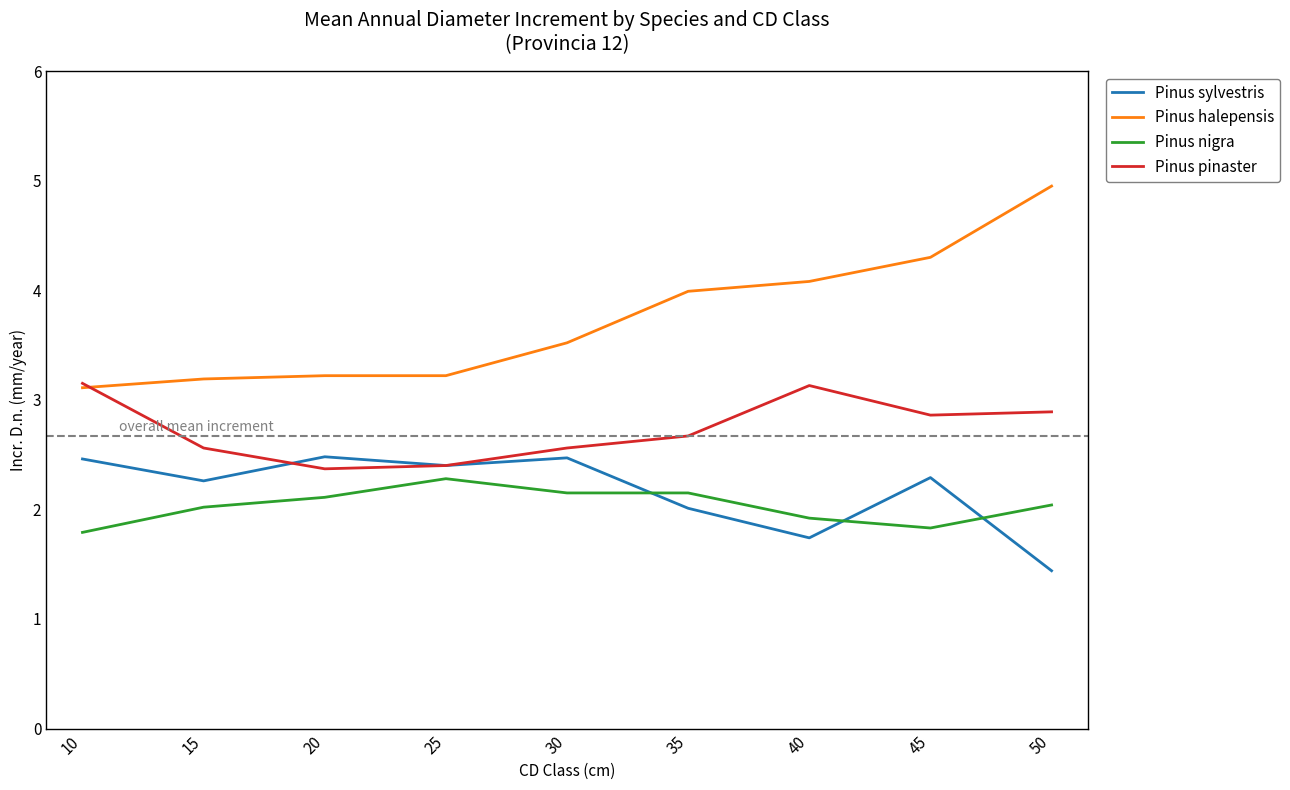

Is it true that Pinus sylvestris equals 1.4 at 50?

True